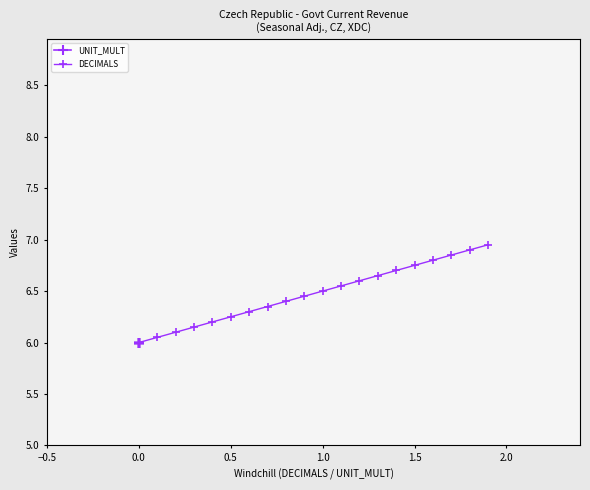

How many values in the DECIMALS series exceed 6?

19